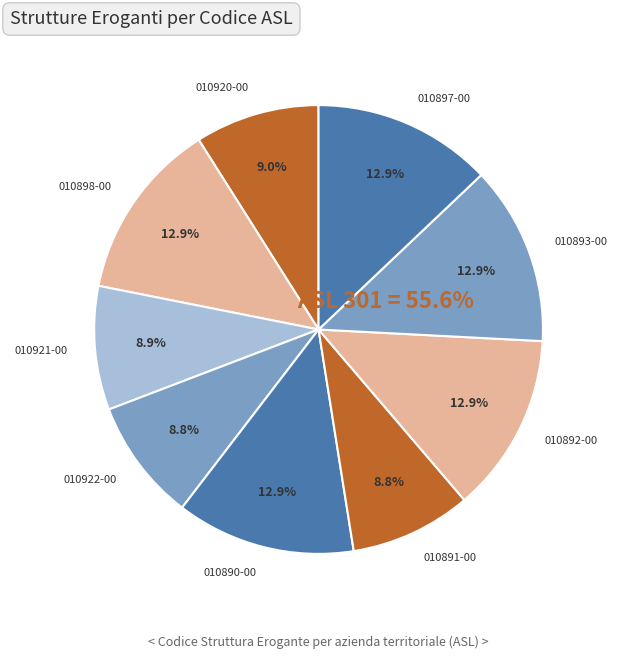

What is the total percentage of 010891-00 and 010898-00?

21.7%